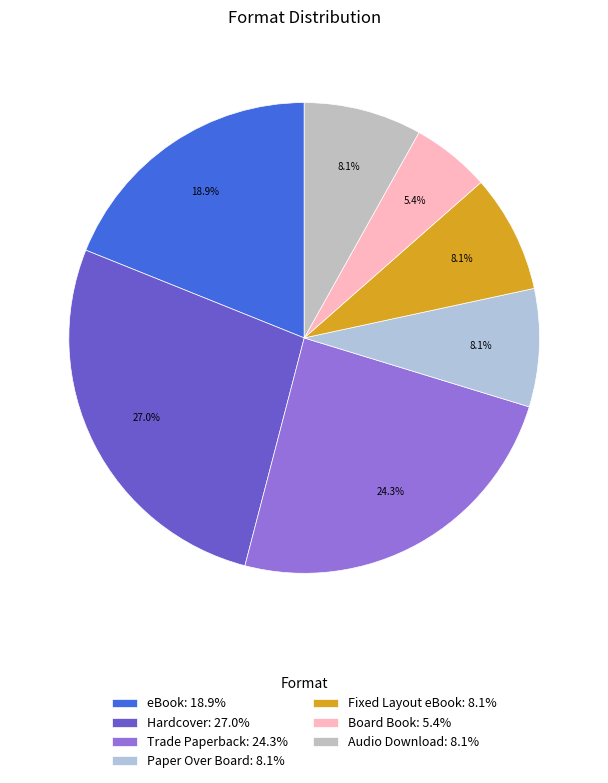

Which slice is the largest?

Hardcover